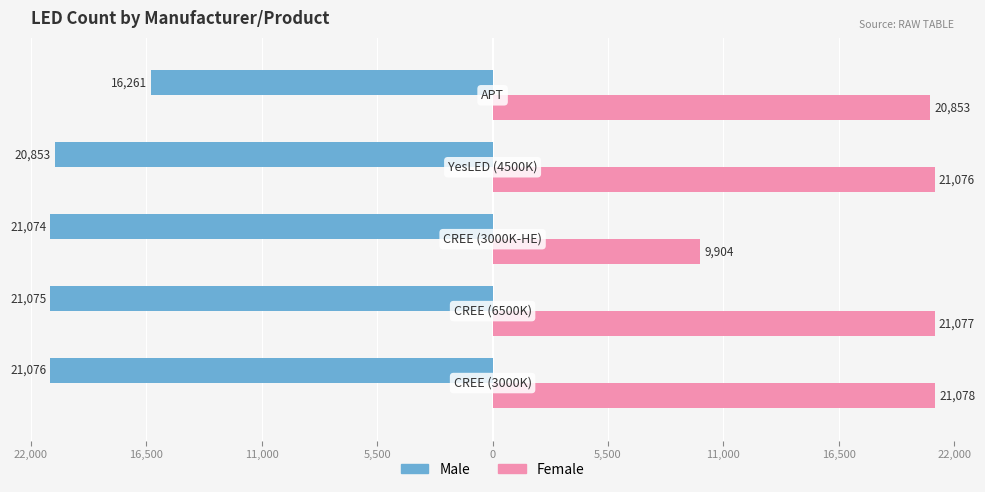

What are all the series names shown in the legend?

Male, Female